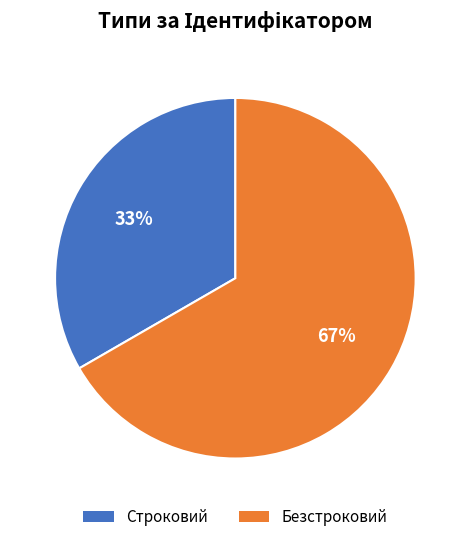

Which slice represents more than half of the pie?

Безстроковий